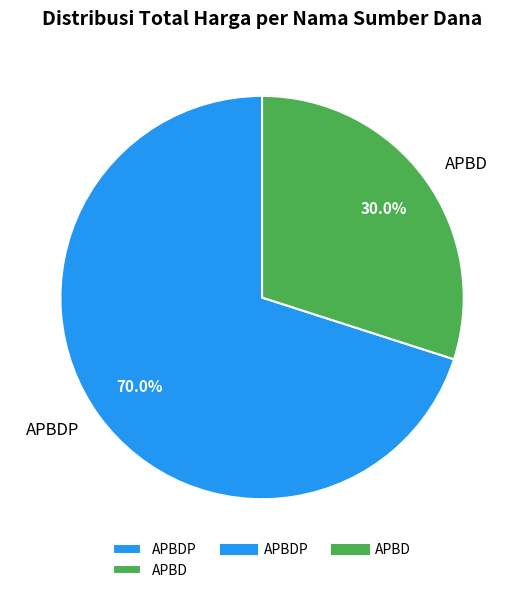

Which category has the smallest portion of the pie?

APBD